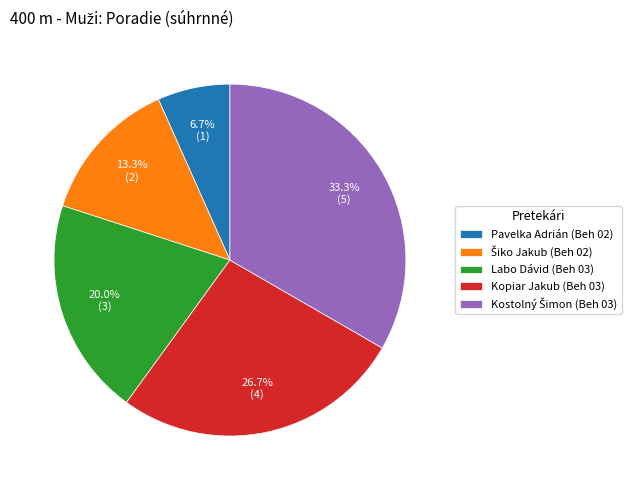

What is the total percentage of Labo Dávid (Beh 03) and Kopiar Jakub (Beh 03)?

46.7%